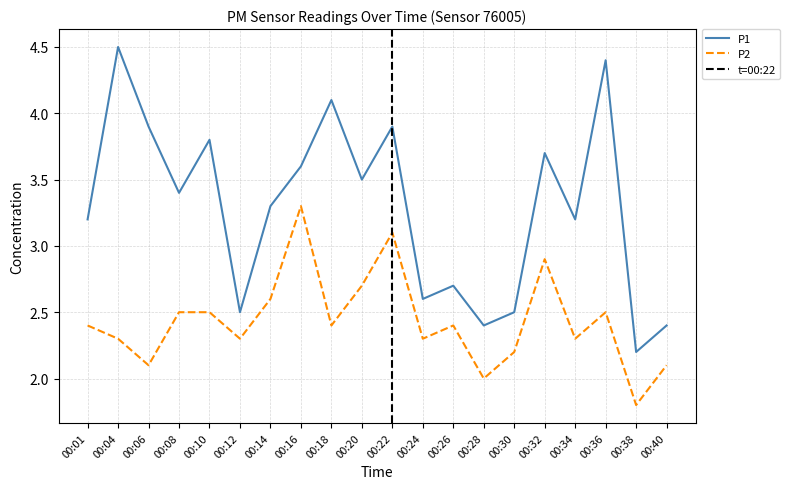

Is it true that P1 equals 3.4 at 00:08?

True